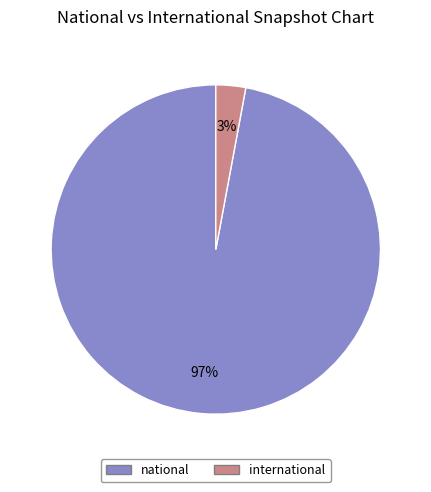

To the nearest percent, what is the difference between the largest and smallest slice percentages?

94%